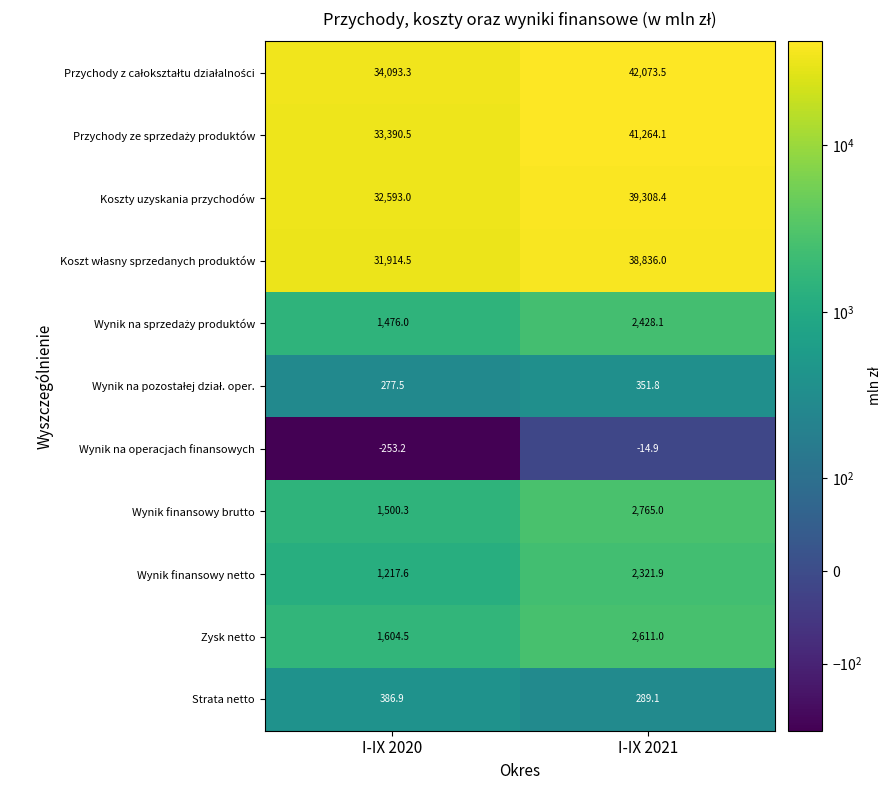

Is it true that Zysk netto equals 1604.5 at I-IX 2020?

True